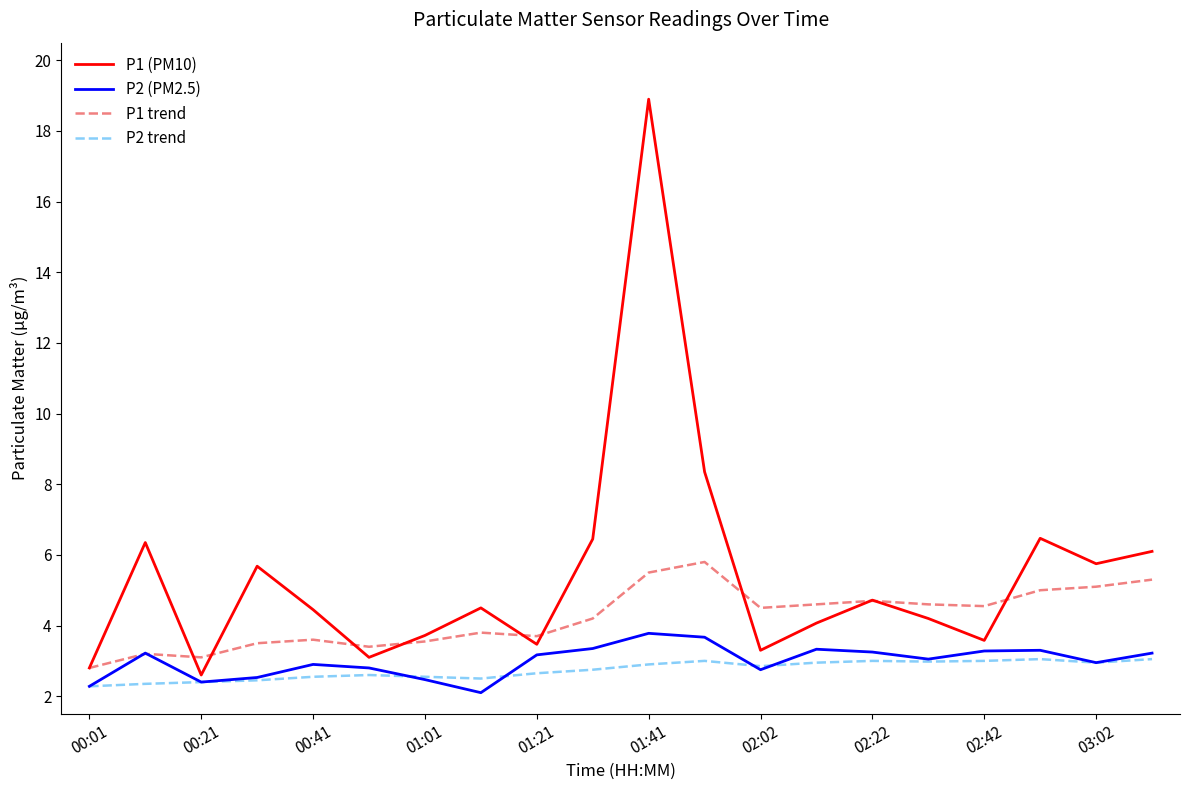

In P2 trend, how many points are lower than both neighbors (excluding endpoints)?

4